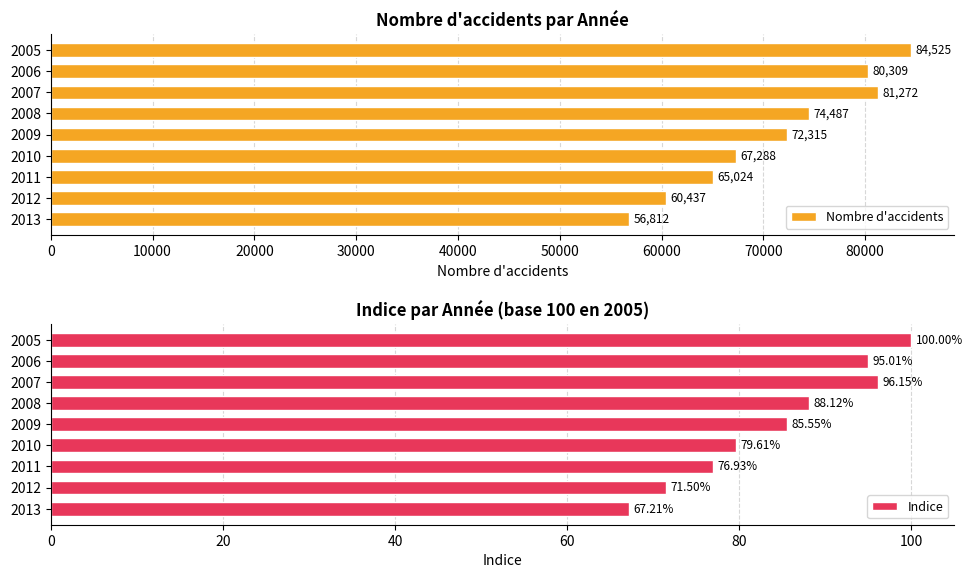

Where is Nombre d'accidents nearest to the value 70668?

2009